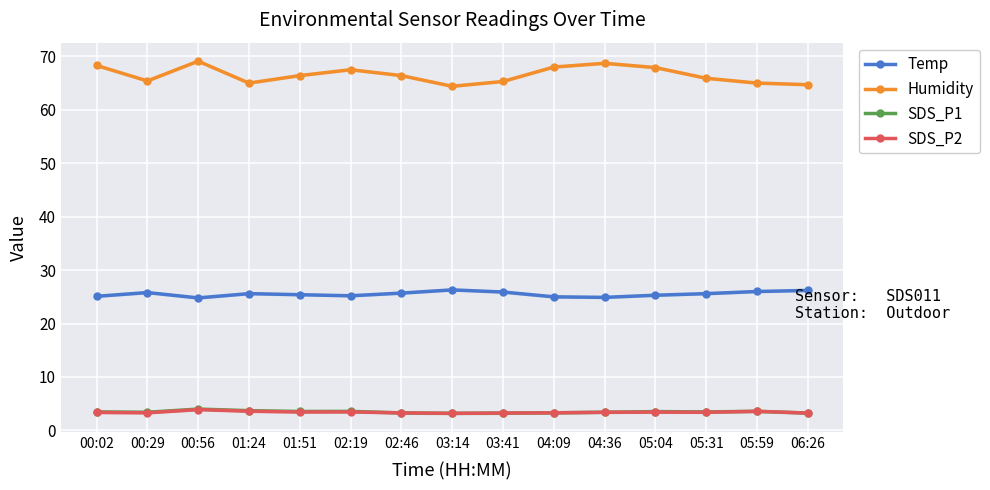

What are all the series names shown in the legend?

Temp, Humidity, SDS_P1, SDS_P2